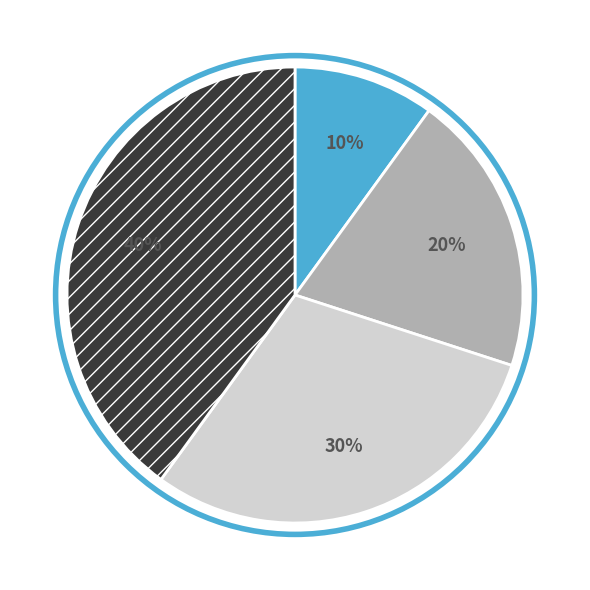

To the nearest percent, what is the average slice percentage?

25%